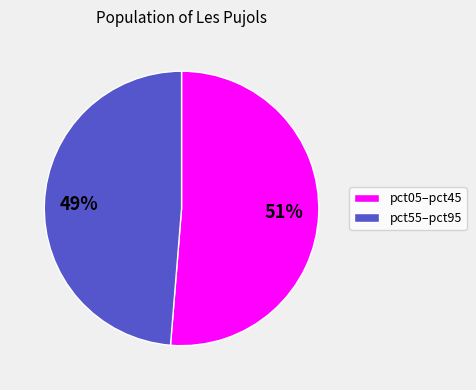

To the nearest percent, what is the average slice percentage?

50%